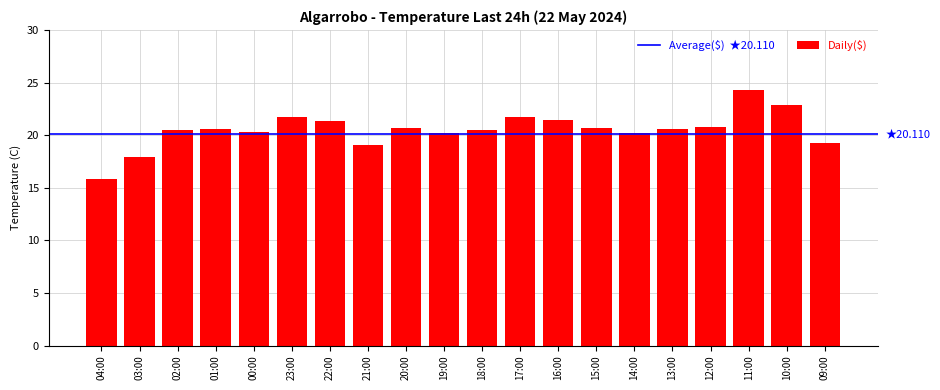

Does the chart contain stacked bars?

No